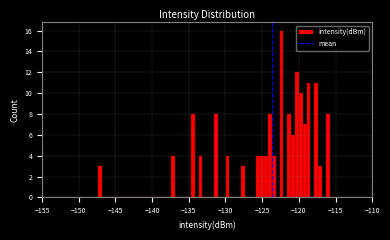

Around what value on the x-axis is the tallest bar? Give the approximate position of its centre, as read against the axis.

-122.5